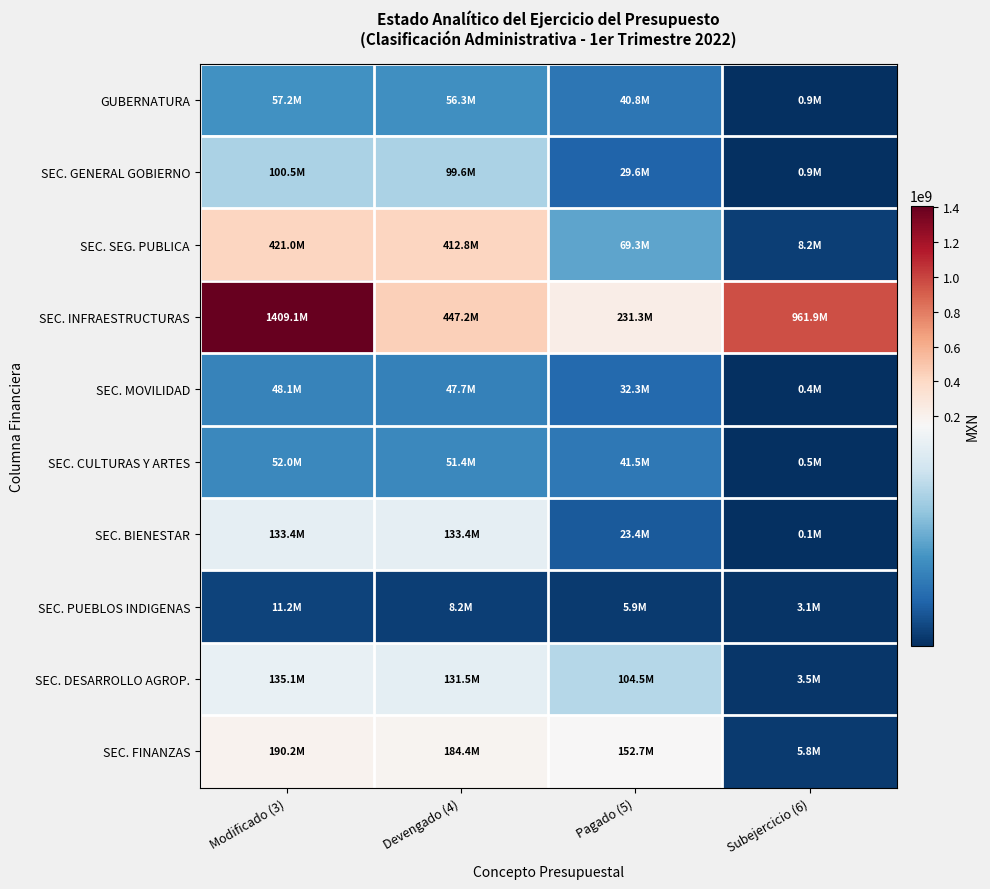

Which label corresponds to the largest value in the chart?

Modificado (3)